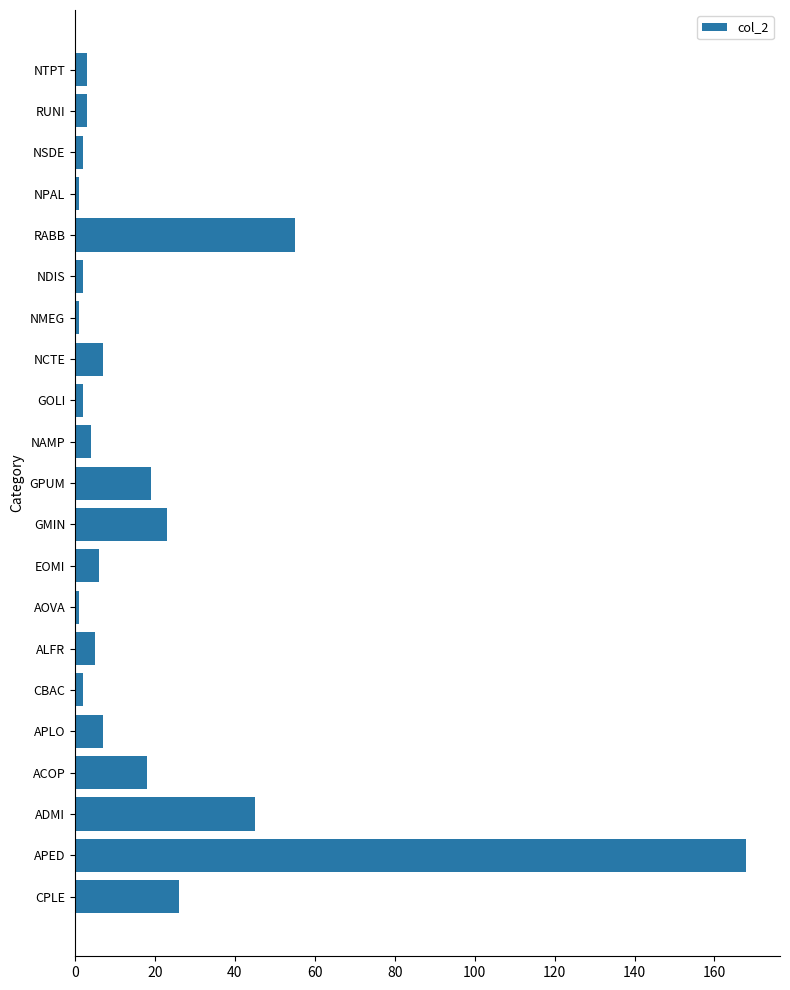

Approximately how many times larger is the value at GMIN compared to GPUM?

1.2